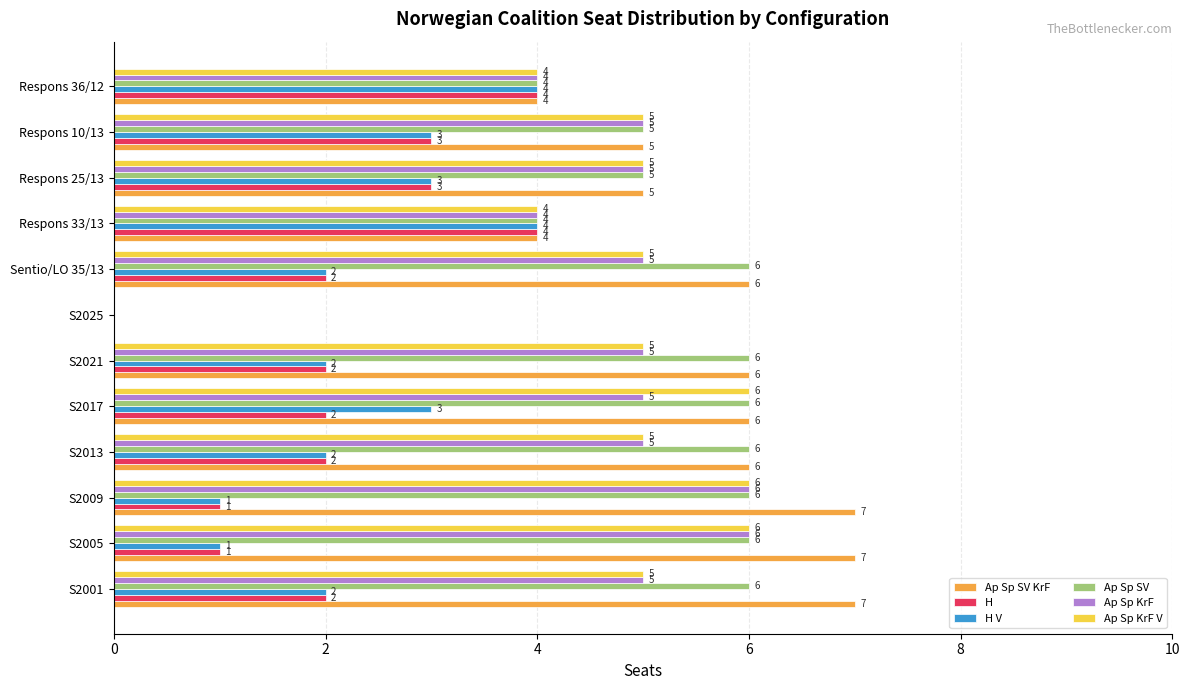

Is the value of H at S2005 greater than the value of Ap Sp KrF at S2025?

Yes